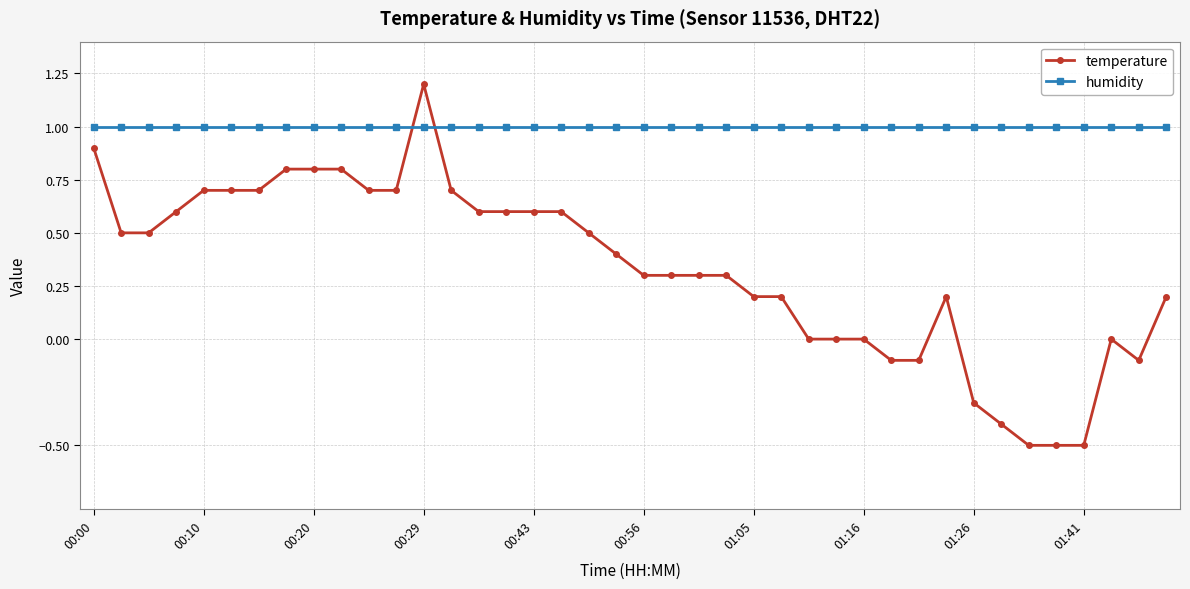

How many intersections are there between temperature and humidity?

2